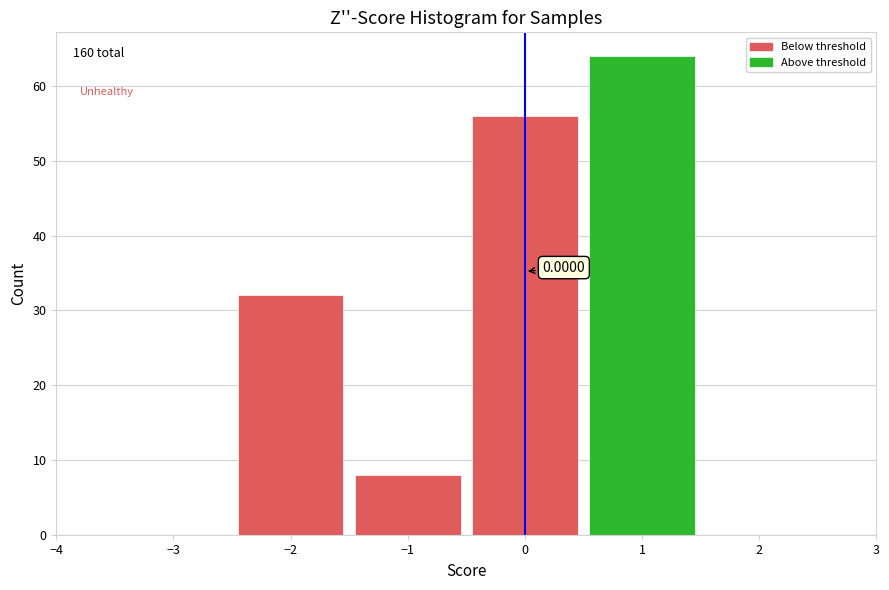

Over which range of the x-axis is the bar tallest?

0.5 to 1.5